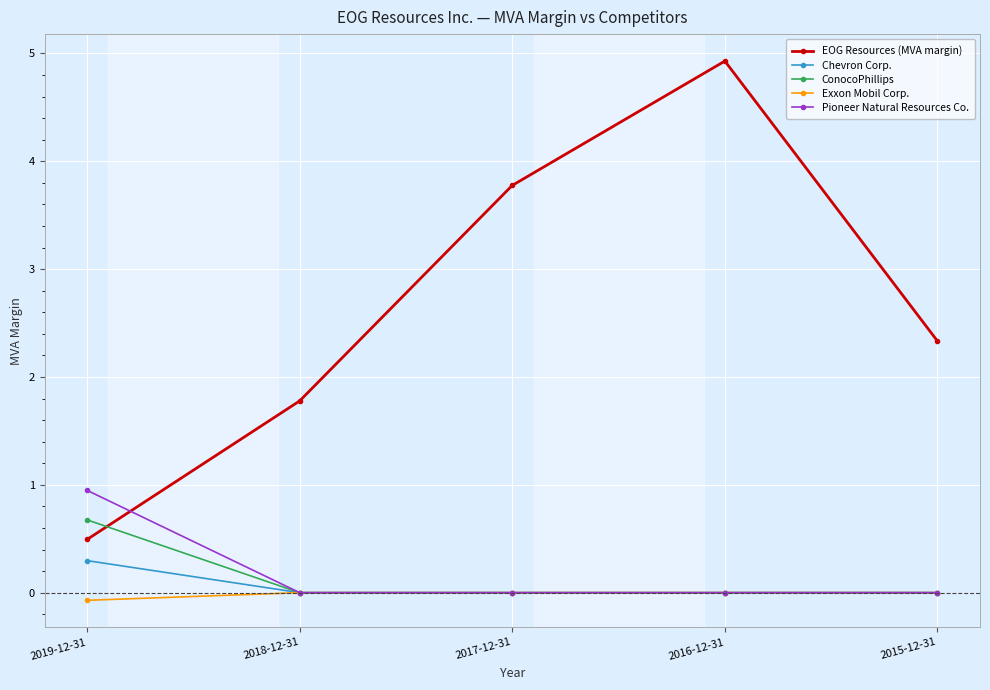

True or false: EOG Resources (MVA margin) and Chevron Corp. cross at least once.

False